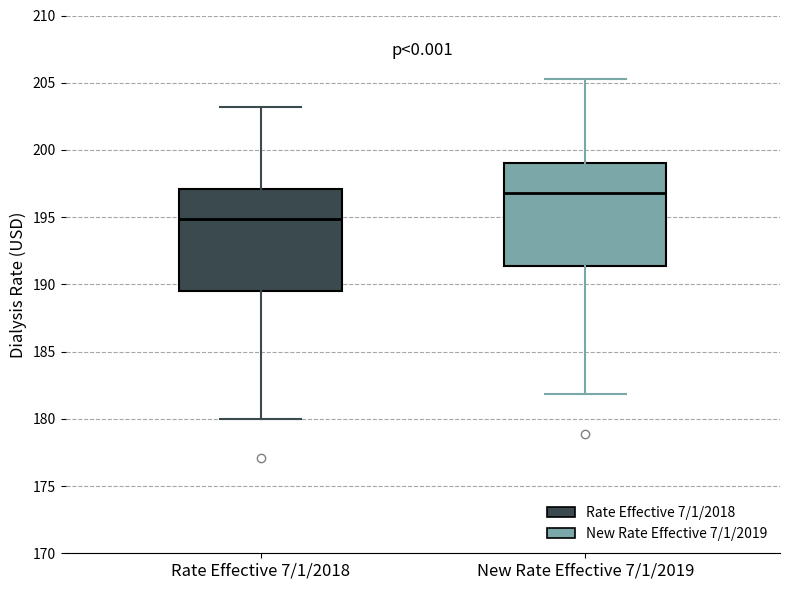

Where is the lower edge of the box for New Rate Effective 7/1/2019 on the y-axis? The values are not printed on the chart, so give them approximately, as read against the axis.

191.5